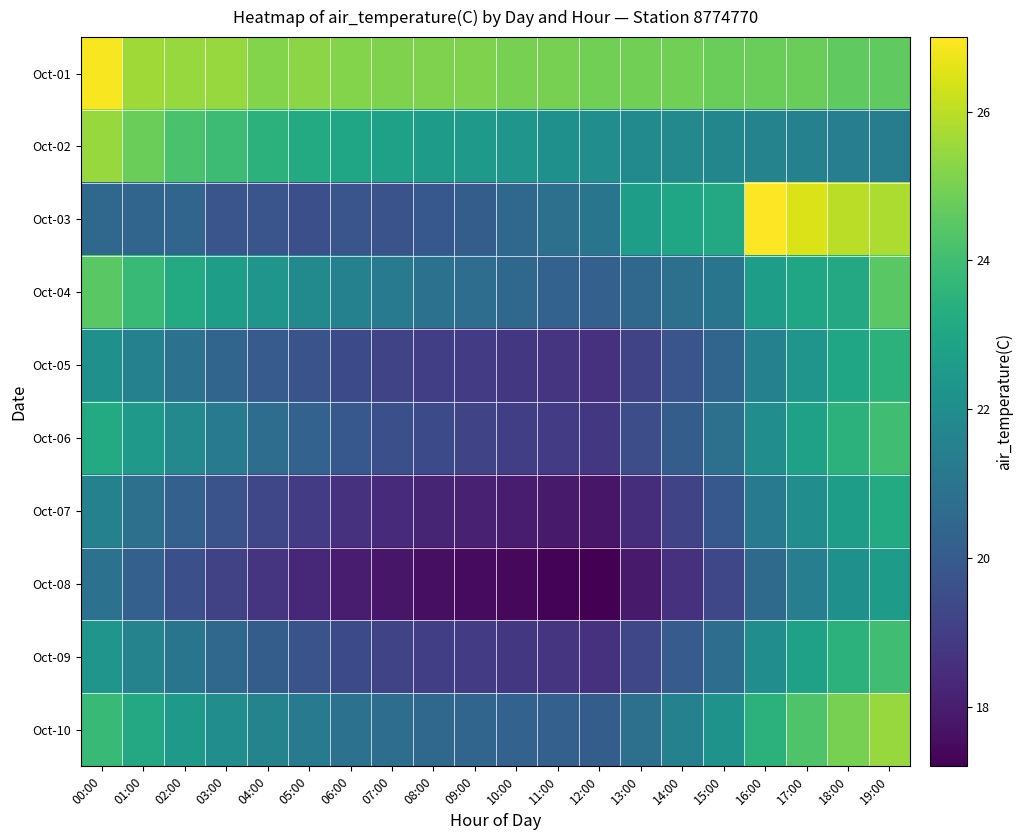

Reading left to right, list all the values displayed in this chart.

Oct-01: 00:00=26.9	01:00=25.6	02:00=25.5	03:00=25.5	04:00=25.2	05:00=25.3	06:00=25.2	07:00=25.1	08:00=25.1	09:00=25.1	10:00=25.0	11:00=25.0	12:00=24.9	13:00=24.9	14:00=24.9	15:00=24.8	16:00=24.8	17:00=24.8	18:00=24.6	19:00=24.6
Oct-02: 00:00=25.5	01:00=24.8	02:00=24.2	03:00=23.9	04:00=23.5	05:00=23.2	06:00=23.0	07:00=22.8	08:00=22.6	09:00=22.5	10:00=22.3	11:00=22.1	12:00=22.0	13:00=21.9	14:00=21.8	15:00=21.7	16:00=21.6	17:00=21.5	18:00=21.4	19:00=21.3
Oct-03: 00:00=20.5	01:00=20.4	02:00=20.4	03:00=19.8	04:00=19.8	05:00=19.6	06:00=19.8	07:00=19.7	08:00=19.9	09:00=20.1	10:00=20.5	11:00=20.8	12:00=21.0	13:00=22.7	14:00=23.0	15:00=23.1	16:00=27.0	17:00=26.5	18:00=26.0	19:00=25.8
Oct-04: 00:00=24.5	01:00=23.8	02:00=23.2	03:00=22.7	04:00=22.3	05:00=21.9	06:00=21.5	07:00=21.2	08:00=20.9	09:00=20.7	10:00=20.5	11:00=20.3	12:00=20.2	13:00=20.5	14:00=20.8	15:00=21.0	16:00=22.7	17:00=23.0	18:00=23.1	19:00=24.5
Oct-05: 00:00=22.1	01:00=21.5	02:00=20.9	03:00=20.4	04:00=20.0	05:00=19.7	06:00=19.4	07:00=19.2	08:00=19.0	09:00=18.9	10:00=18.8	11:00=18.7	12:00=18.6	13:00=19.2	14:00=19.8	15:00=20.4	16:00=21.5	17:00=22.3	18:00=23.0	19:00=23.5
Oct-06: 00:00=23.2	01:00=22.5	02:00=21.8	03:00=21.2	04:00=20.7	05:00=20.3	06:00=19.9	07:00=19.6	08:00=19.4	09:00=19.2	10:00=19.0	11:00=18.9	12:00=18.8	13:00=19.5	14:00=20.1	15:00=20.8	16:00=22.0	17:00=22.8	18:00=23.5	19:00=24.0
Oct-07: 00:00=21.5	01:00=20.8	02:00=20.2	03:00=19.7	04:00=19.3	05:00=18.9	06:00=18.6	07:00=18.4	08:00=18.2	09:00=18.1	10:00=18.0	11:00=17.9	12:00=17.8	13:00=18.5	14:00=19.2	15:00=19.9	16:00=21.2	17:00=22.0	18:00=22.7	19:00=23.2
Oct-08: 00:00=20.9	01:00=20.2	02:00=19.6	03:00=19.1	04:00=18.7	05:00=18.3	06:00=18.0	07:00=17.8	08:00=17.6	09:00=17.5	10:00=17.4	11:00=17.3	12:00=17.2	13:00=17.9	14:00=18.6	15:00=19.3	16:00=20.6	17:00=21.4	18:00=22.1	19:00=22.6
Oct-09: 00:00=22.3	01:00=21.6	02:00=21.0	03:00=20.5	04:00=20.1	05:00=19.7	06:00=19.4	07:00=19.2	08:00=19.0	09:00=18.9	10:00=18.8	11:00=18.7	12:00=18.6	13:00=19.3	14:00=20.0	15:00=20.7	16:00=22.0	17:00=22.8	18:00=23.5	19:00=24.0
Oct-10: 00:00=23.8	01:00=23.1	02:00=22.5	03:00=22.0	04:00=21.6	05:00=21.2	06:00=20.9	07:00=20.7	08:00=20.5	09:00=20.4	10:00=20.3	11:00=20.2	12:00=20.1	13:00=20.8	14:00=21.5	15:00=22.2	16:00=23.5	17:00=24.3	18:00=25.0	19:00=25.5